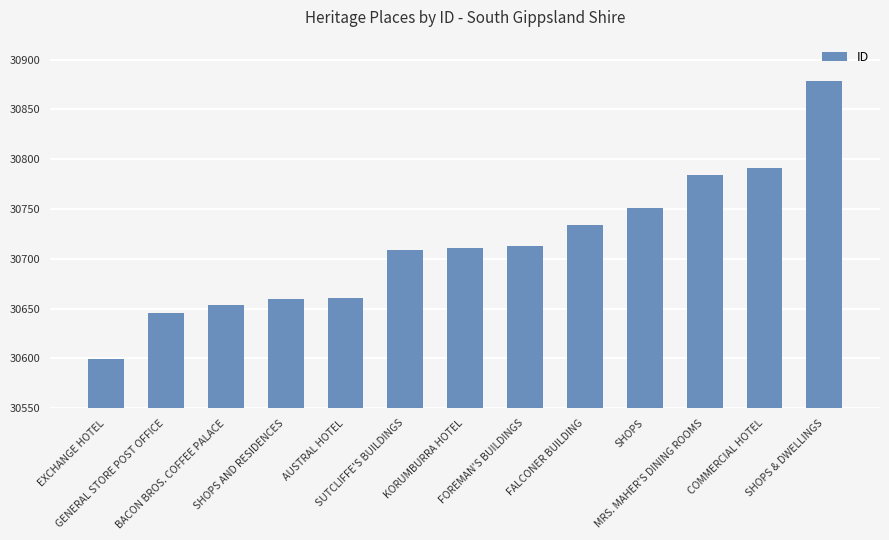

What is the difference between the maximum and second lowest values?

233